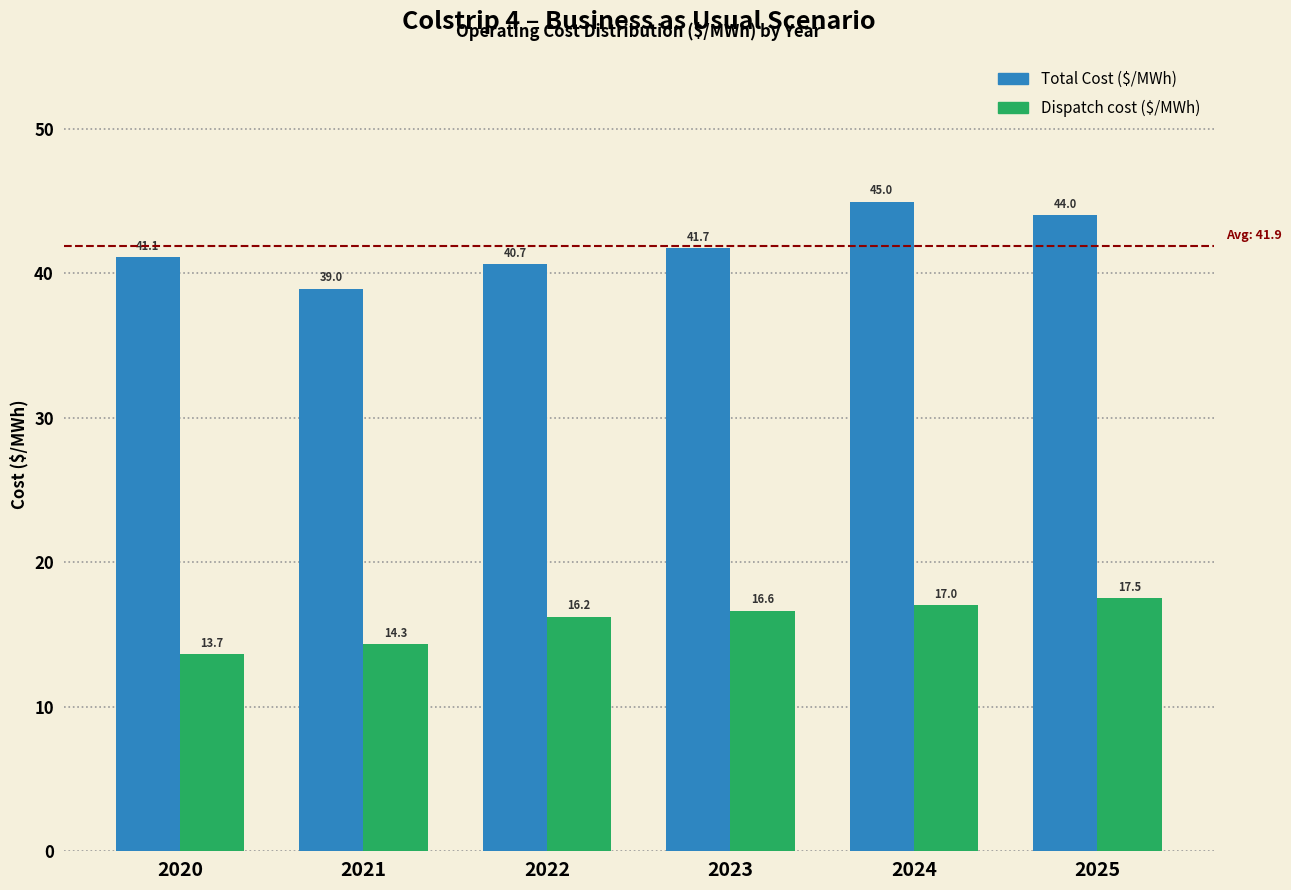

What value does the Dispatch cost ($/MWh) series have at 2022?

16.2